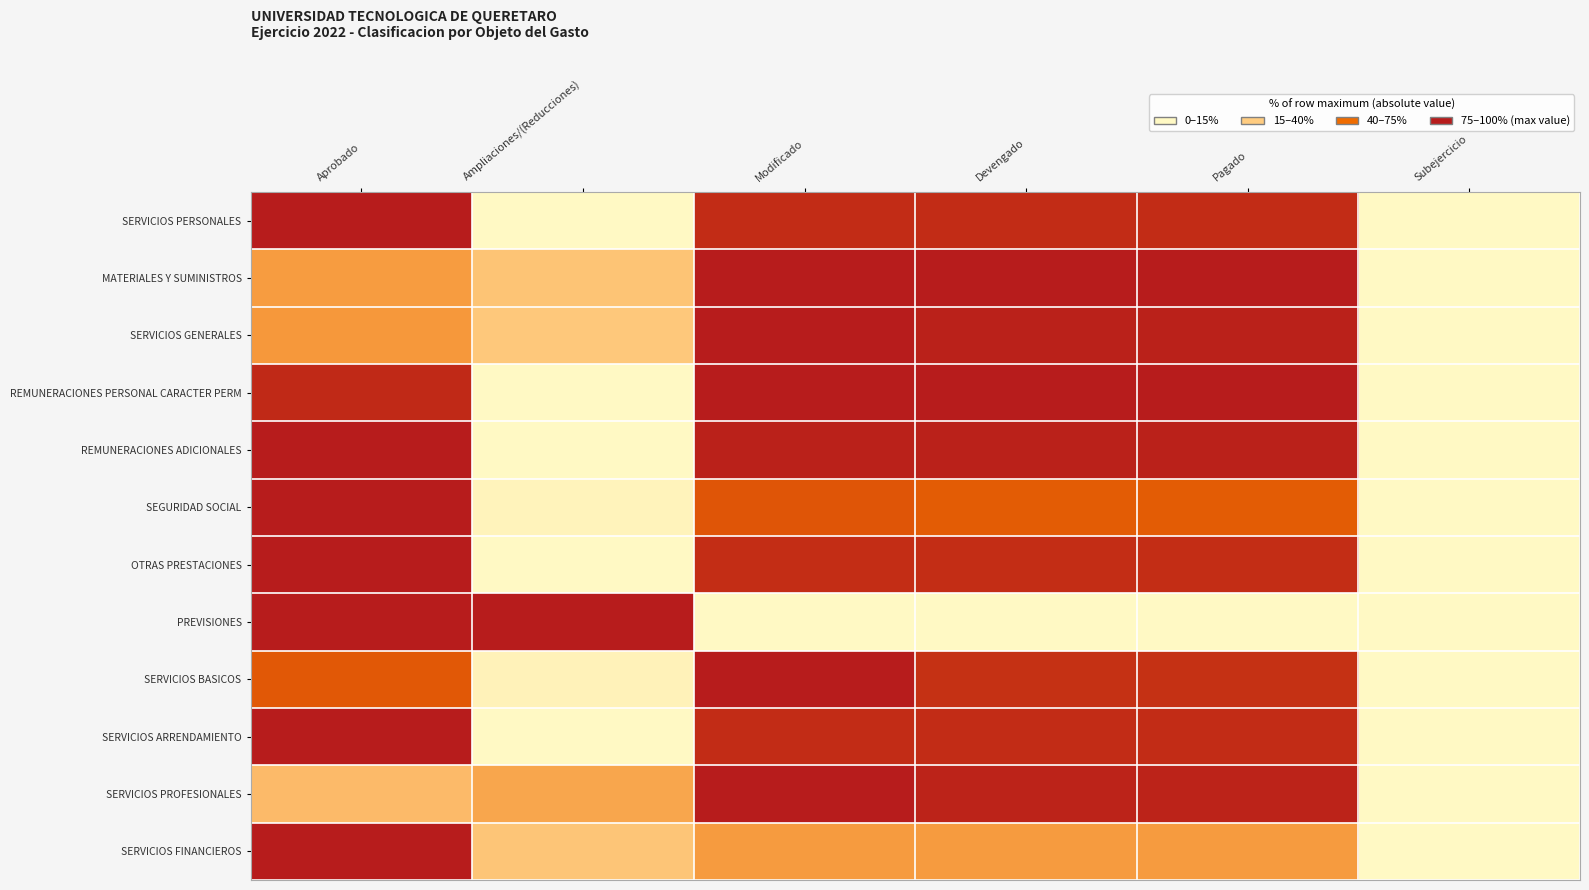

Reading left to right, list all the values displayed in this chart.

SERVICIOS PERSONALES: Aprobado=100.0	Ampliaciones/(Reducciones)=5.2	Modificado=94.8	Devengado=94.6	Pagado=94.6	Subejercicio=0.3
MATERIALES Y SUMINISTROS: Aprobado=57.2	Ampliaciones/(Reducciones)=42.8	Modificado=100.0	Devengado=99.9	Pagado=99.9	Subejercicio=0.1
SERVICIOS GENERALES: Aprobado=58.7	Ampliaciones/(Reducciones)=41.3	Modificado=100.0	Devengado=98.2	Pagado=98.2	Subejercicio=1.8
REMUNERACIONES PERSONAL CARACTER PERM: Aprobado=95.7	Ampliaciones/(Reducciones)=4.3	Modificado=100.0	Devengado=100.0	Pagado=100.0	Subejercicio=0.0
REMUNERACIONES ADICIONALES: Aprobado=100.0	Ampliaciones/(Reducciones)=1.8	Modificado=98.2	Devengado=98.2	Pagado=98.2	Subejercicio=0.0
SEGURIDAD SOCIAL: Aprobado=100.0	Ampliaciones/(Reducciones)=18.2	Modificado=81.8	Devengado=79.7	Pagado=79.7	Subejercicio=2.0
OTRAS PRESTACIONES: Aprobado=100.0	Ampliaciones/(Reducciones)=5.7	Modificado=94.3	Devengado=94.3	Pagado=94.3	Subejercicio=0.0
PREVISIONES: Aprobado=100.0	Ampliaciones/(Reducciones)=100.0	Modificado=0.0	Devengado=0.0	Pagado=0.0	Subejercicio=0.0
SERVICIOS BASICOS: Aprobado=80.9	Ampliaciones/(Reducciones)=19.1	Modificado=100.0	Devengado=93.0	Pagado=93.0	Subejercicio=7.0
SERVICIOS ARRENDAMIENTO: Aprobado=100.0	Ampliaciones/(Reducciones)=5.3	Modificado=94.7	Devengado=94.7	Pagado=94.7	Subejercicio=0.0
SERVICIOS PROFESIONALES: Aprobado=46.2	Ampliaciones/(Reducciones)=53.8	Modificado=100.0	Devengado=97.6	Pagado=97.6	Subejercicio=2.4
SERVICIOS FINANCIEROS: Aprobado=100.0	Ampliaciones/(Reducciones)=42.2	Modificado=57.8	Devengado=57.8	Pagado=57.8	Subejercicio=0.0